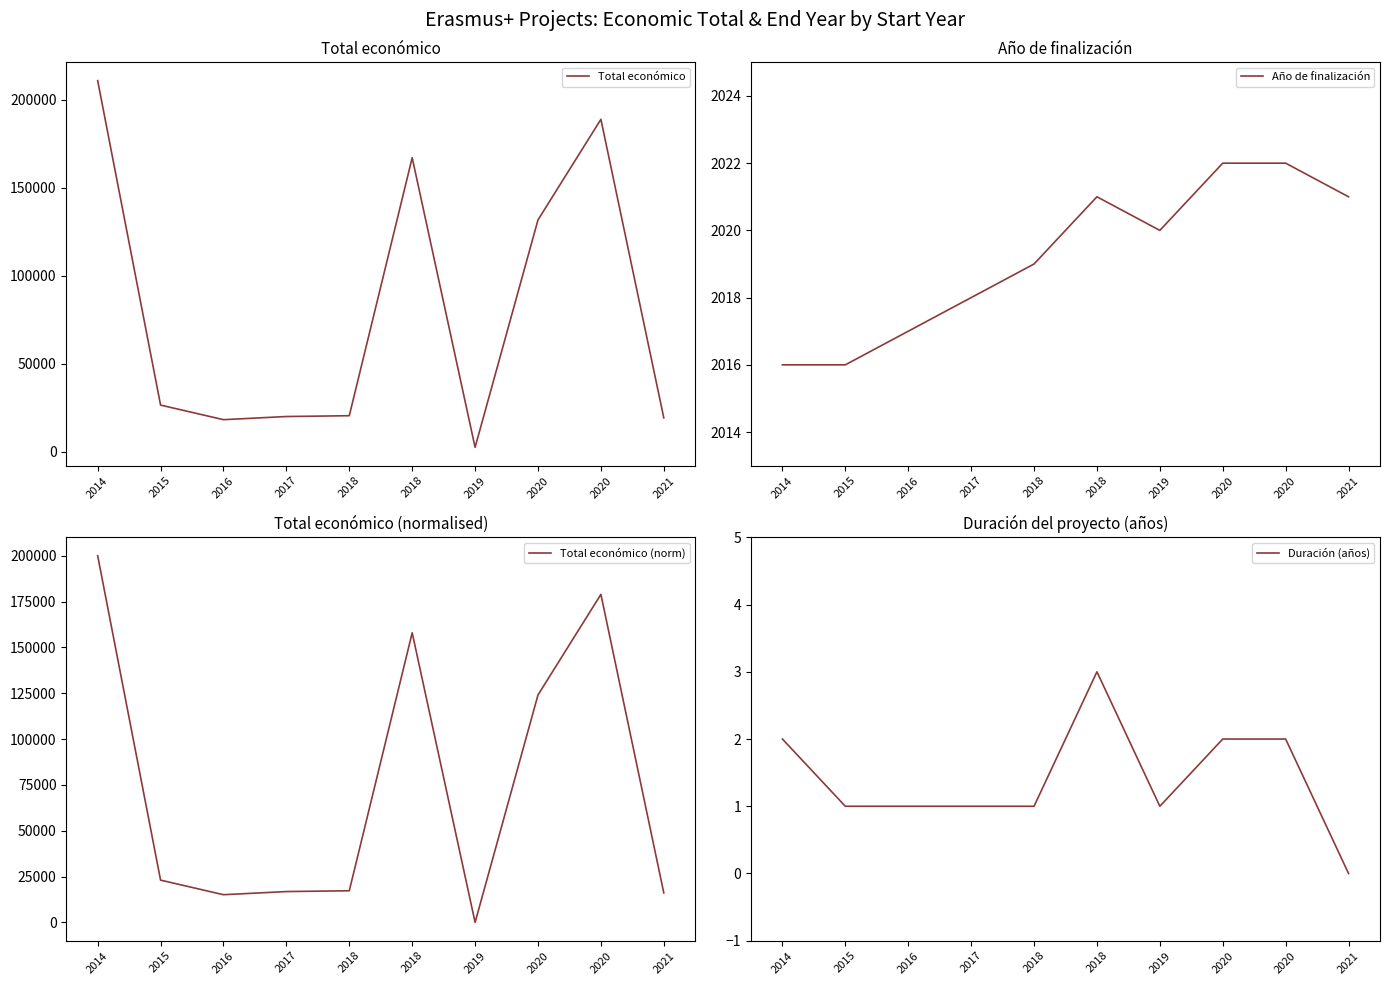

The value of Total económico (norm) at 2016 is 24818.1. True or false?

False